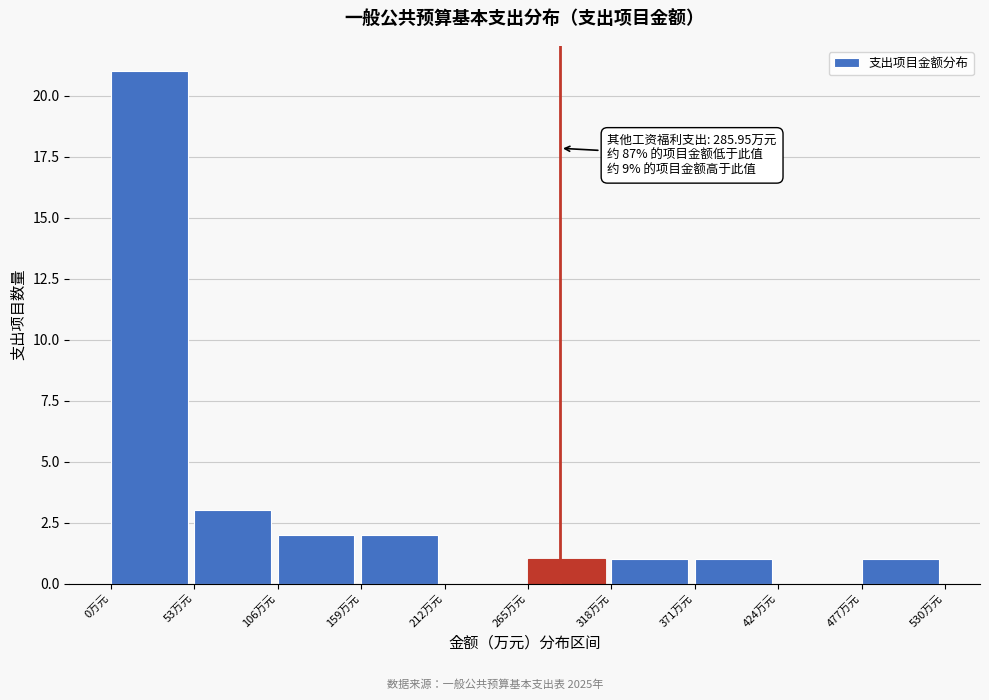

Which range on the x-axis has the tallest bar?

0 to 50